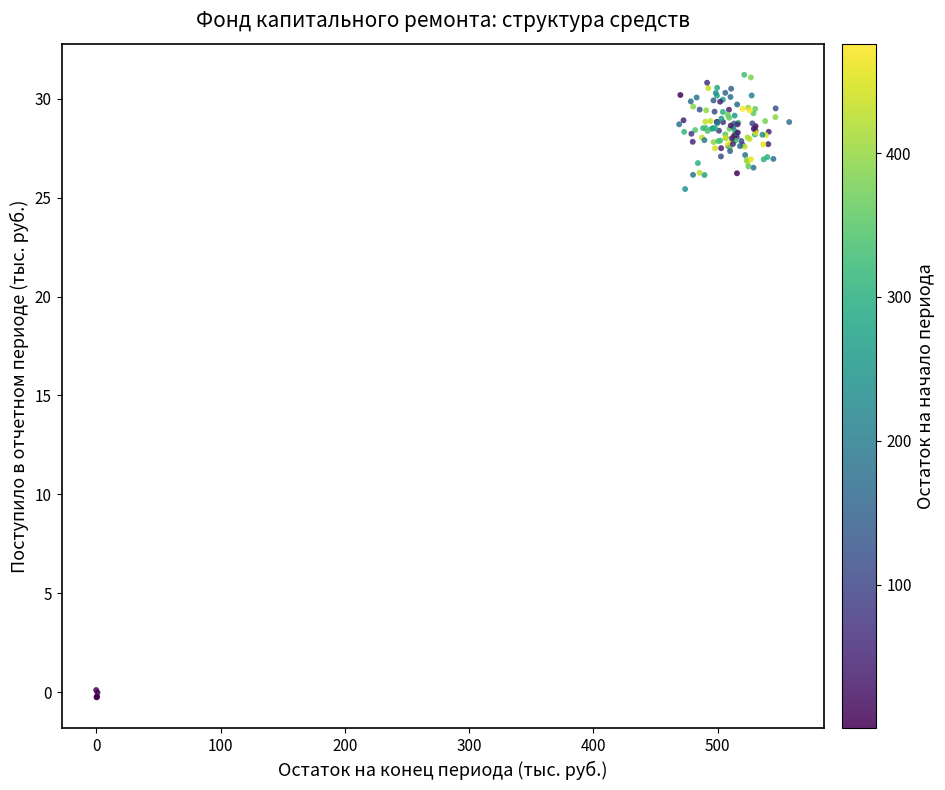

What Y value in the scatter plot is closest to 15?

25.4